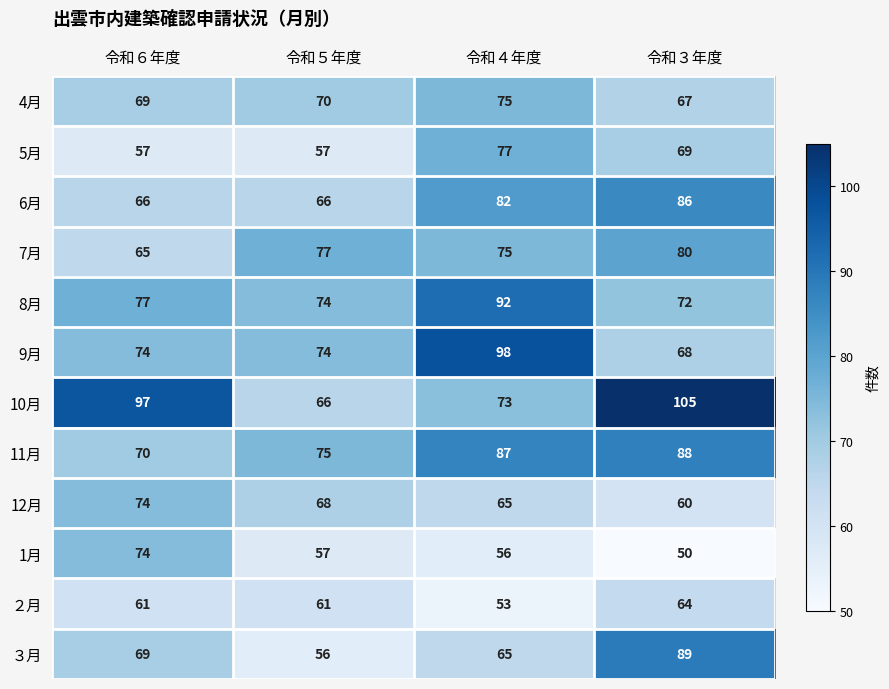

The value of 11月 at 令和５年度 is 75. True or false?

True